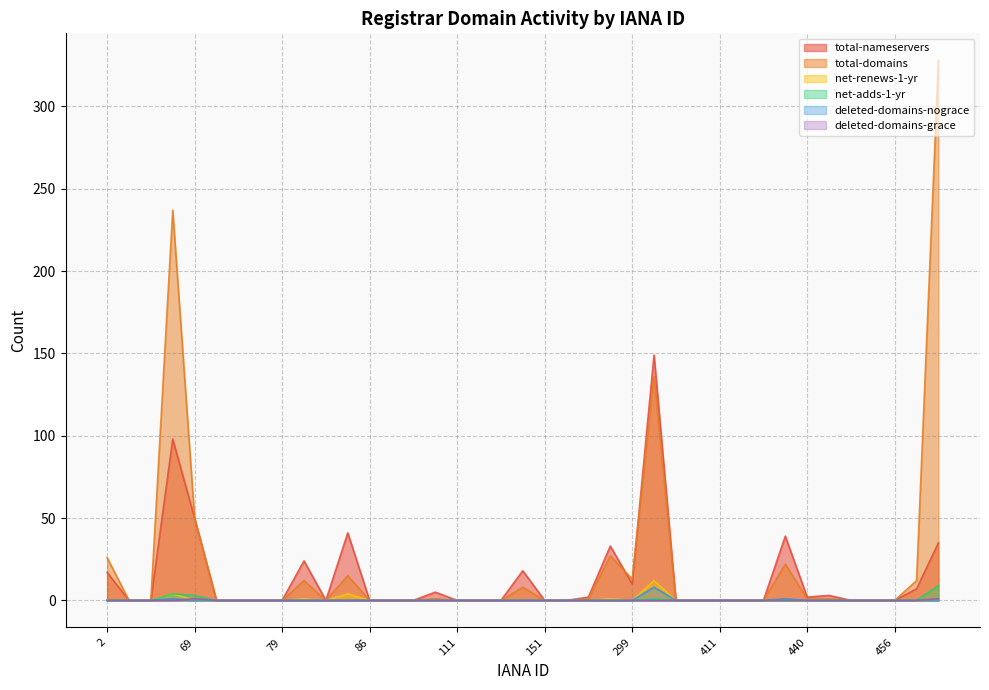

How many lines are shown in the chart?

6